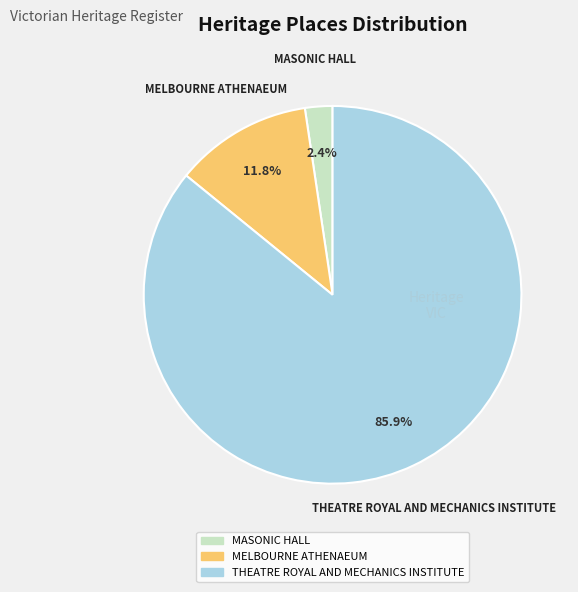

Rank the categories by value from lowest to highest.

MASONIC HALL, MELBOURNE ATHENAEUM, THEATRE ROYAL AND MECHANICS INSTITUTE